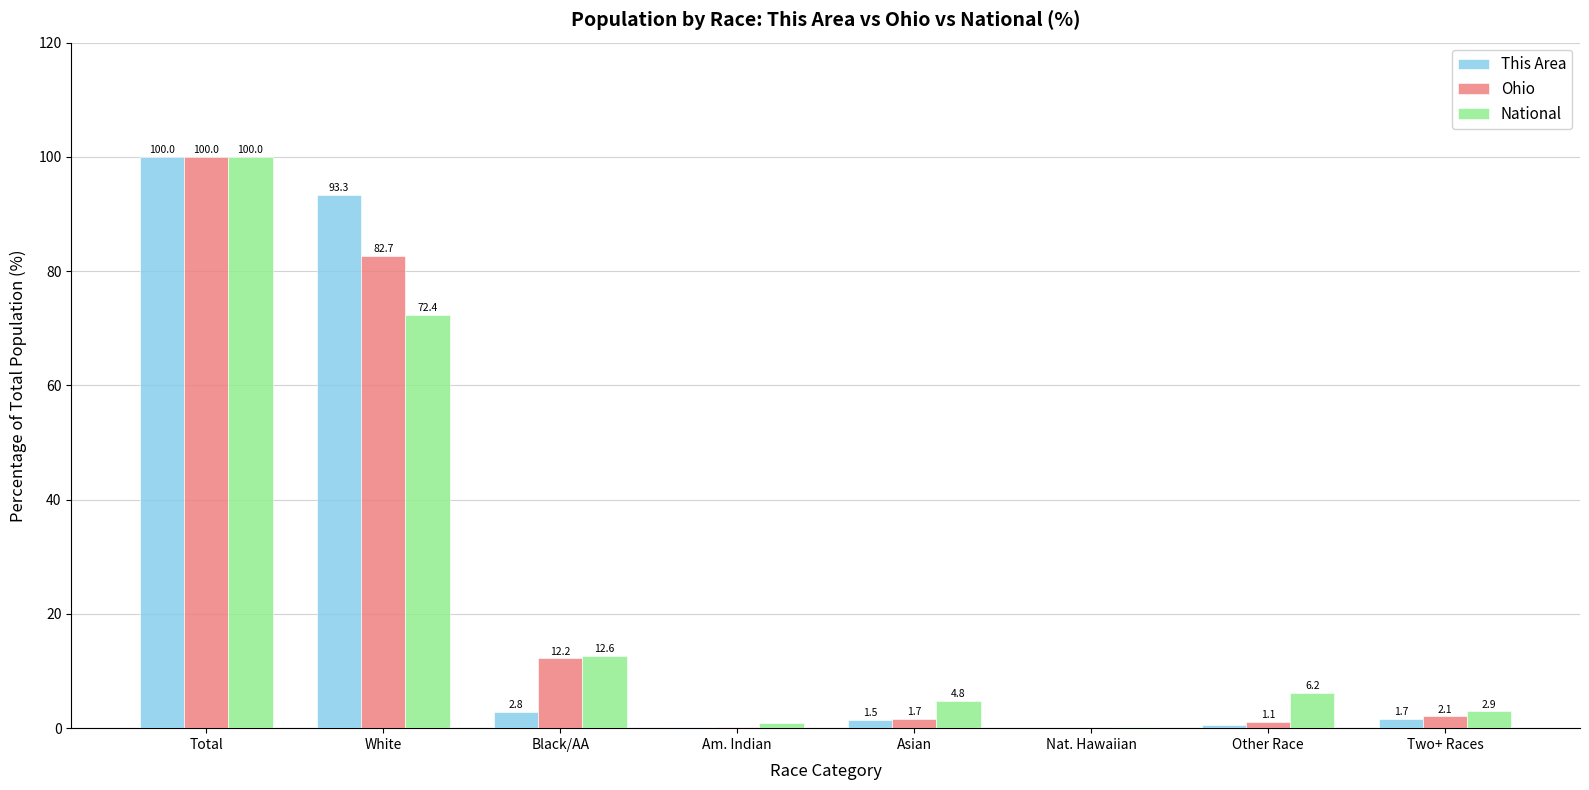

Is it true that National equals 4.8 at Asian?

True